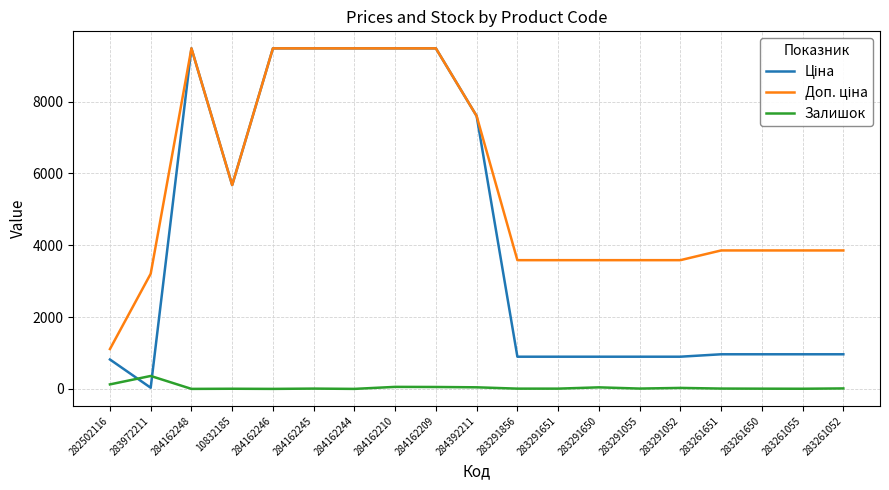

What is the total value across all series at 284162246?

18960.1